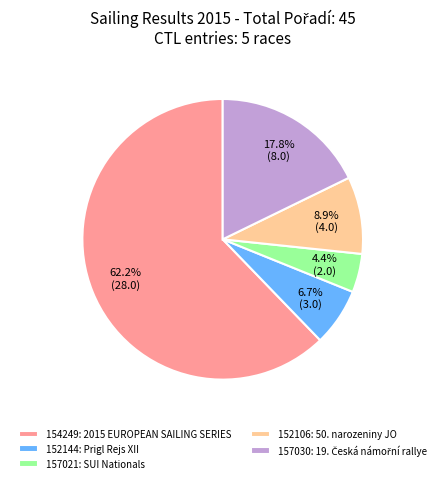

What is the smallest slice in the pie chart?

157021